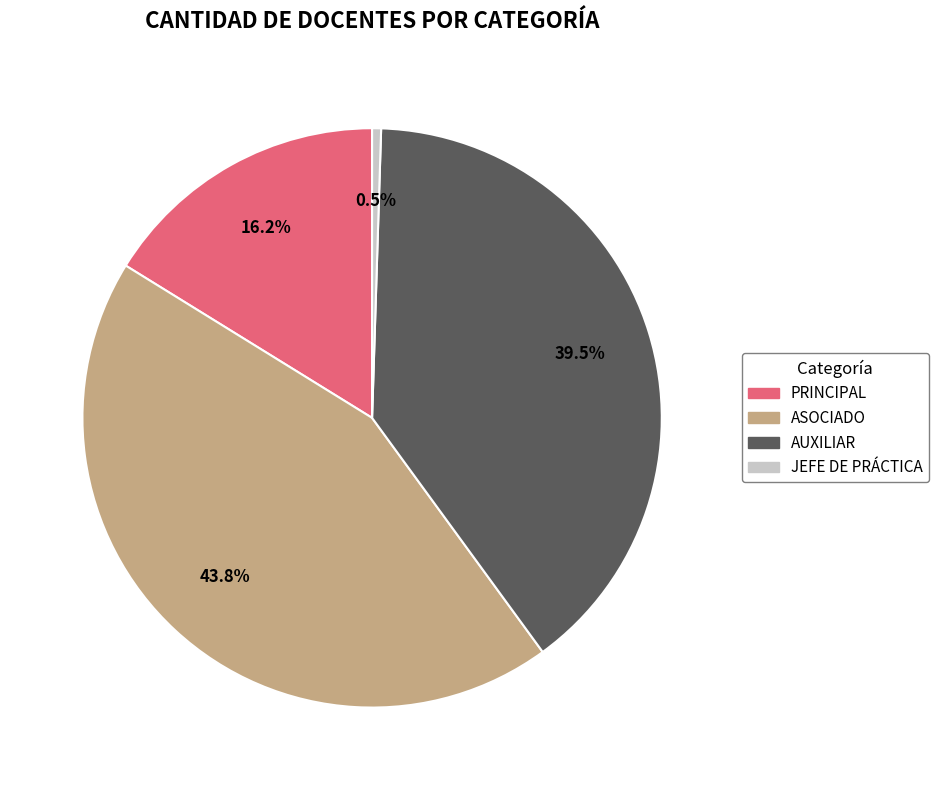

Is ASOCIADO the majority of the pie?

No